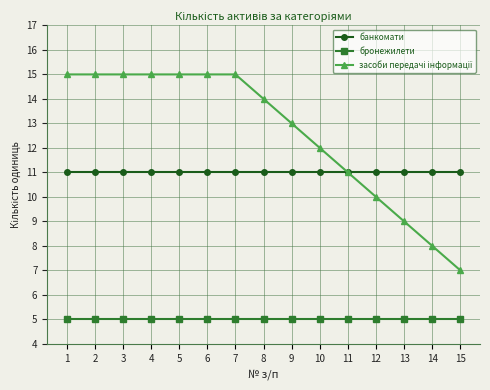

Read the банкомати value at 12.

11